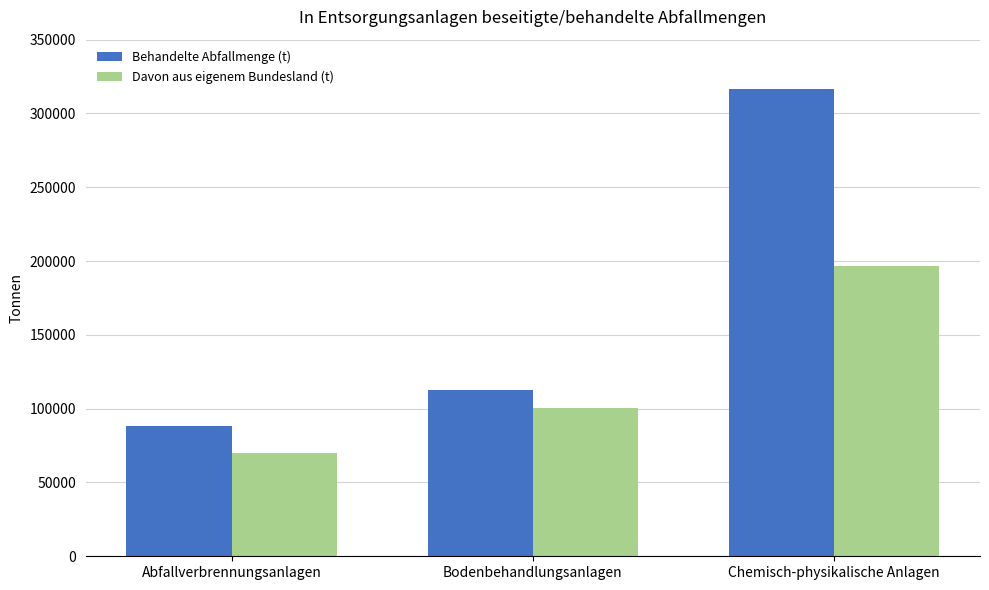

List the labels in order of Davon aus eigenem Bundesland (t) value, smallest first.

Abfallverbrennungsanlagen, Bodenbehandlungsanlagen, Chemisch-physikalische Anlagen